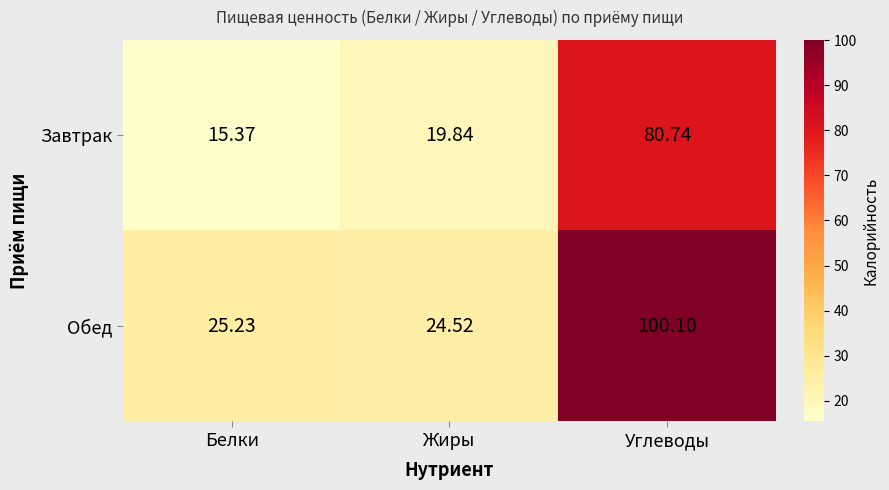

Which series has the largest total across all categories?

Обед